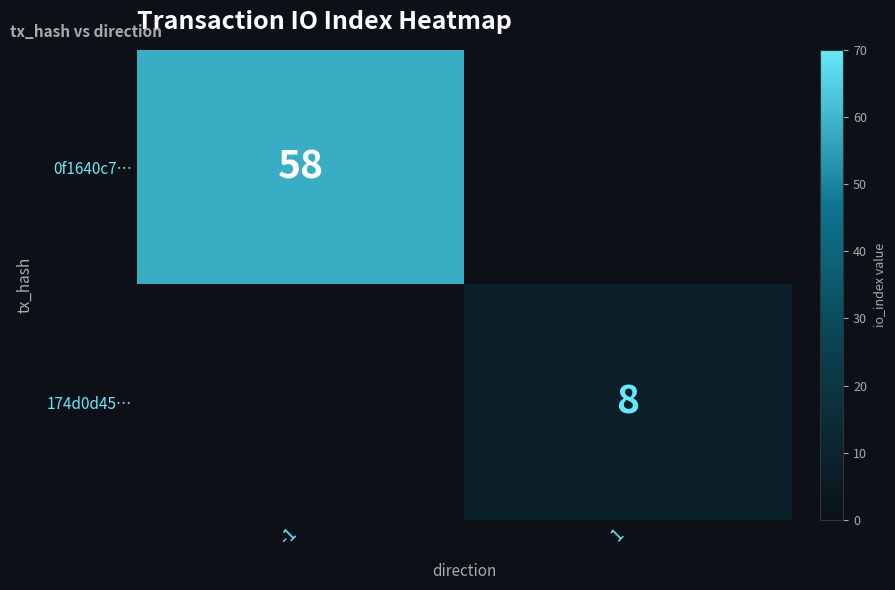

Is it true that 0f1640c7… equals 79.5 at -1?

False